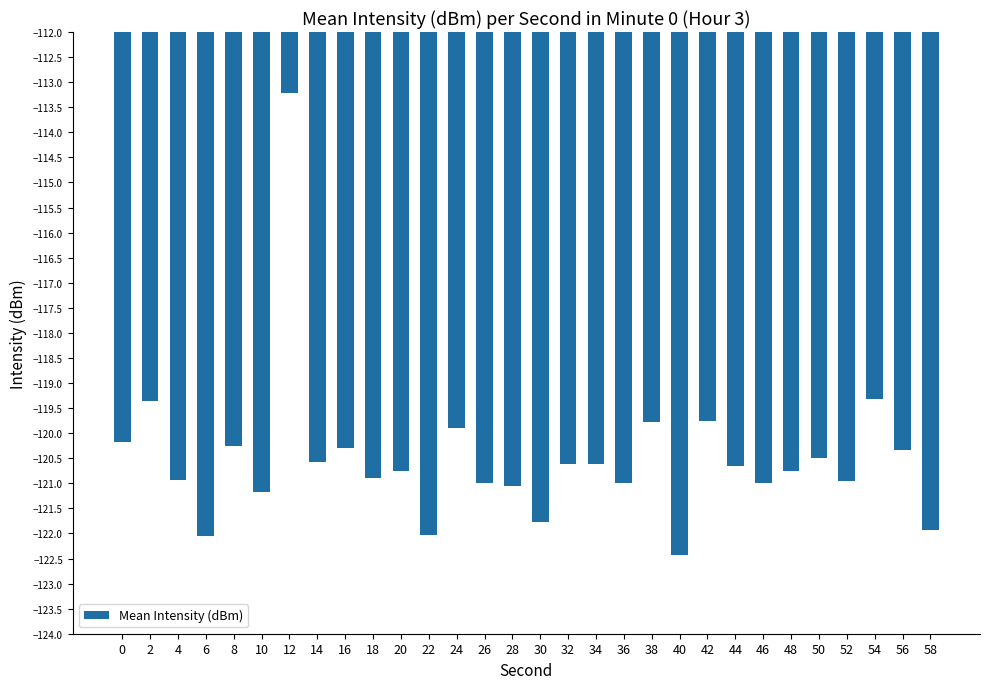

What is the change in value from 38 to 46?

-1.2